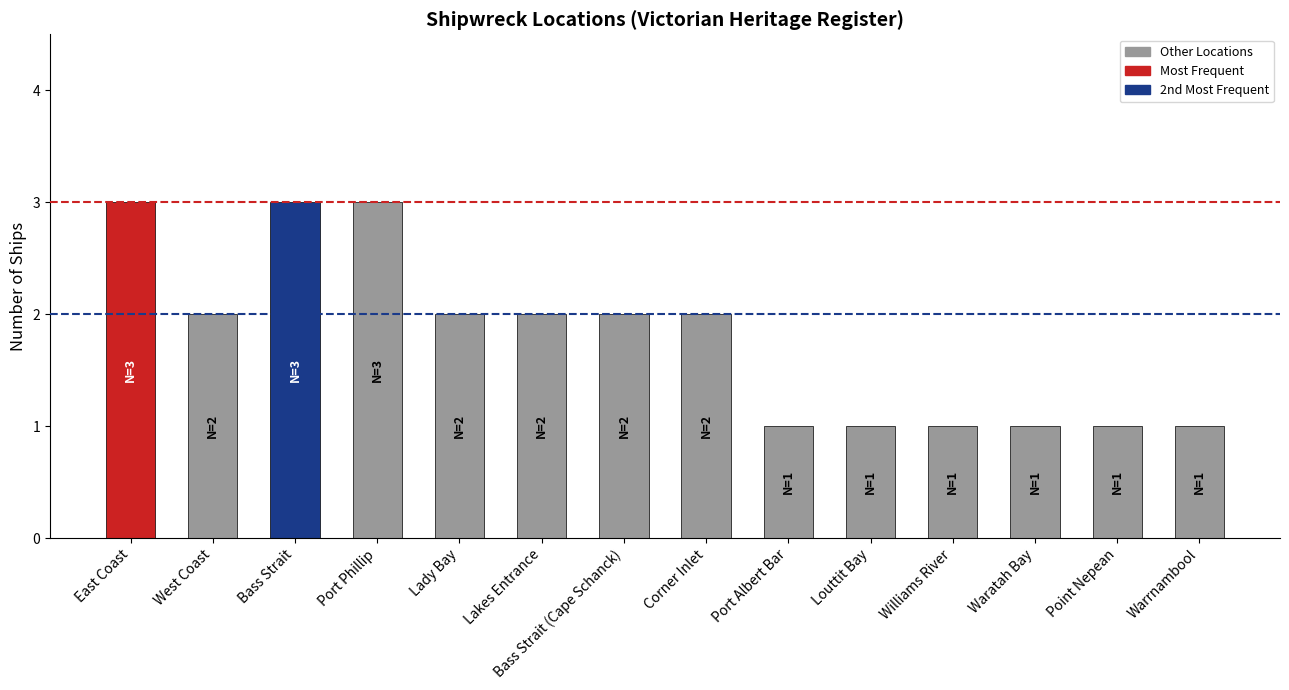

What is the difference between the values at Bass Strait (Cape Schanck) and Waratah Bay?

1